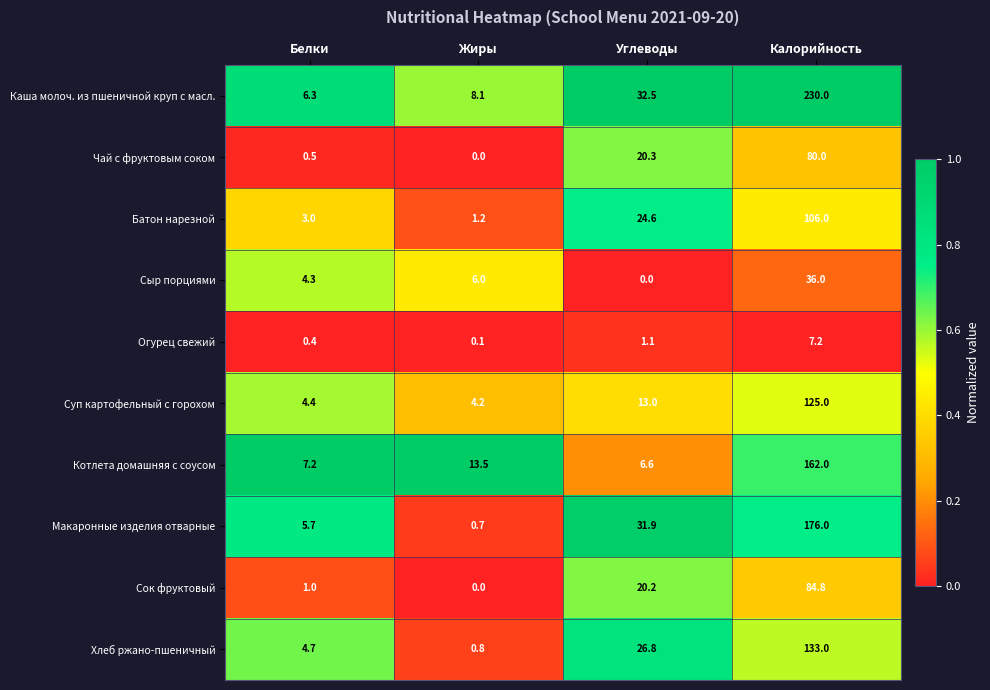

Rank the series by their maximum value, from lowest to highest.

Огурец свежий, Сыр порциями, Чай с фруктовым соком, Сок фруктовый, Батон нарезной, Суп картофельный с горохом, Хлеб ржано-пшеничный, Котлета домашняя с соусом, Макаронные изделия отварные, Каша молоч. из пшеничной круп с масл.